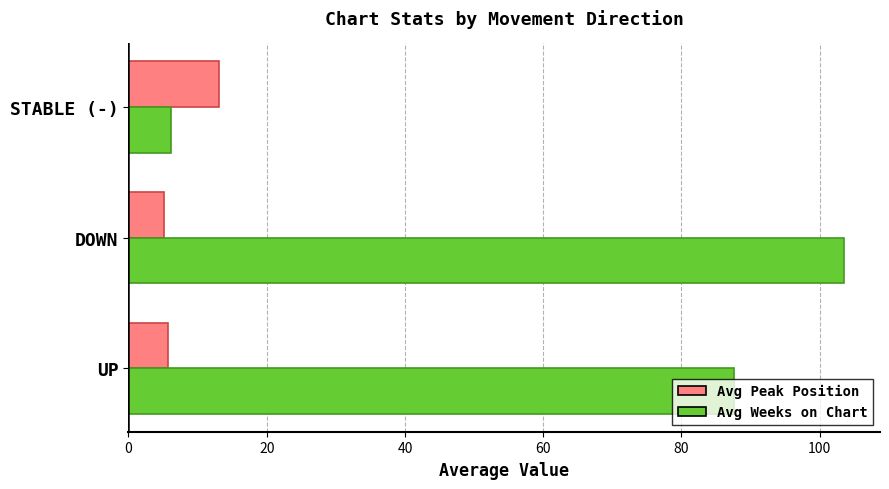

What is the difference between the highest and lowest values at UP?

81.9